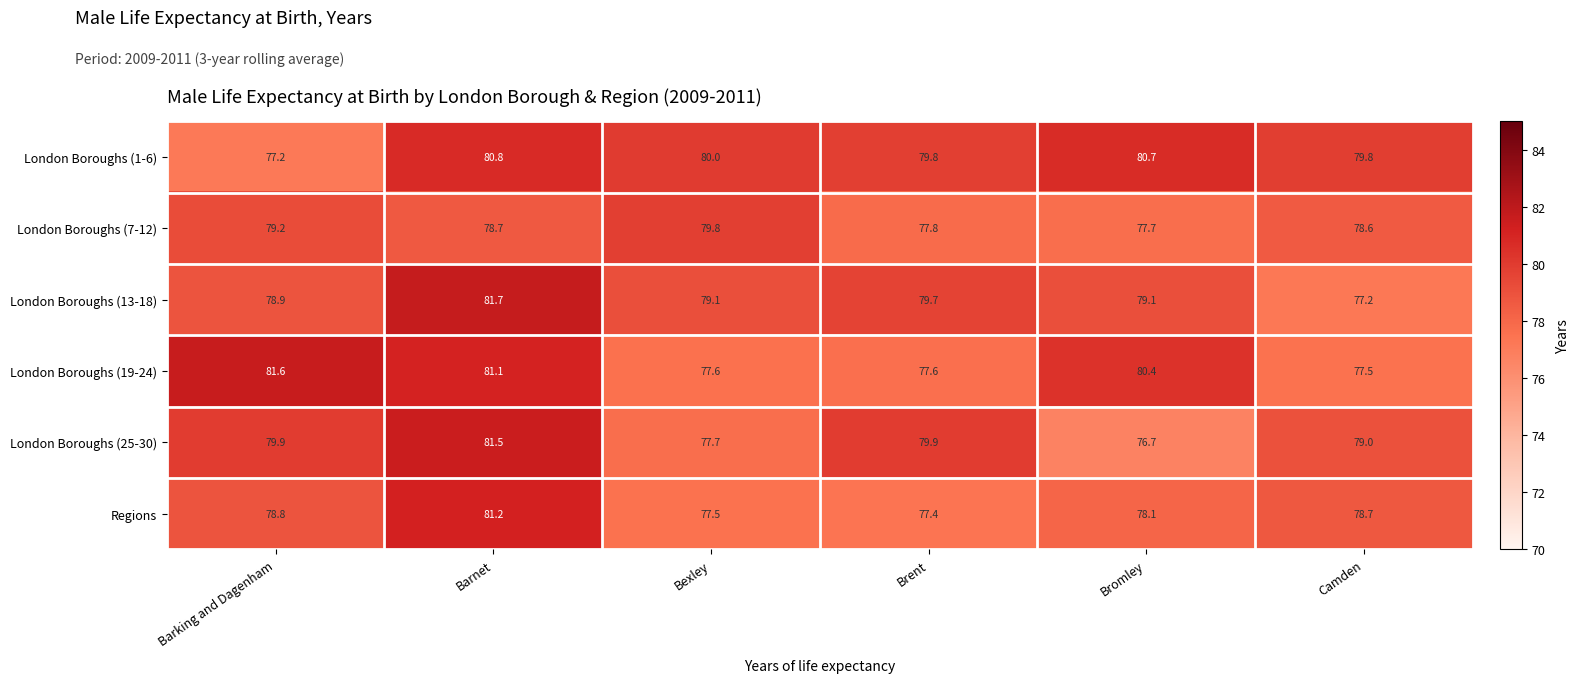

Rank the series at Camden from lowest to highest value.

London Boroughs (13-18), London Boroughs (19-24), London Boroughs (7-12), Regions, London Boroughs (25-30), London Boroughs (1-6)